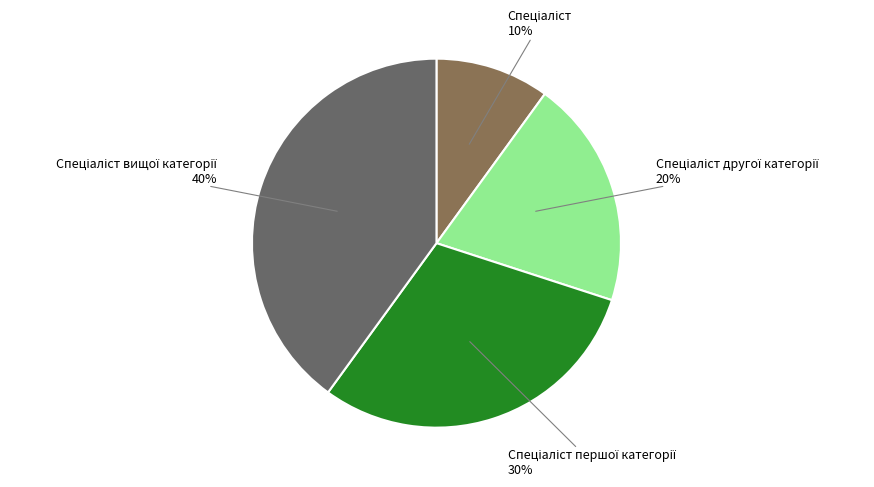

Is there any slice that represents more than half of the pie?

No